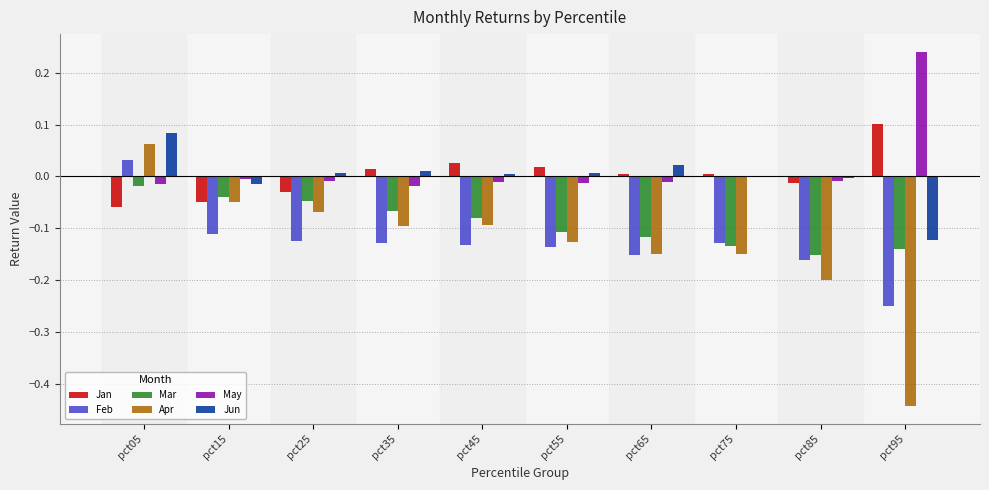

What are all the series names shown in the legend?

Jan, Feb, Mar, Apr, May, Jun